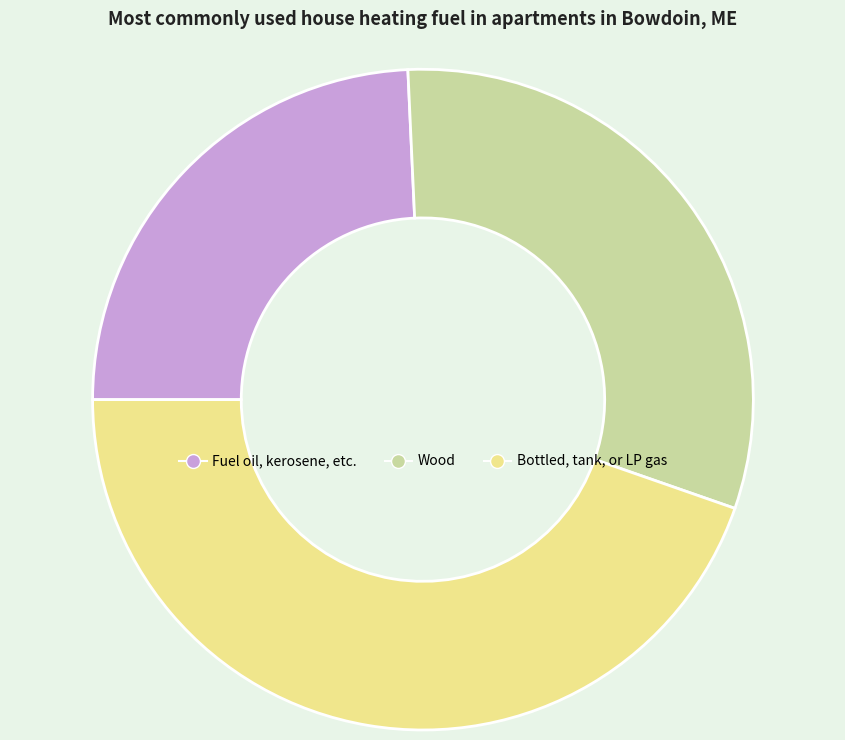

Approximately how many times larger is the value at Bottled, tank, or LP gas compared to Fuel oil, kerosene, etc.?

1.8